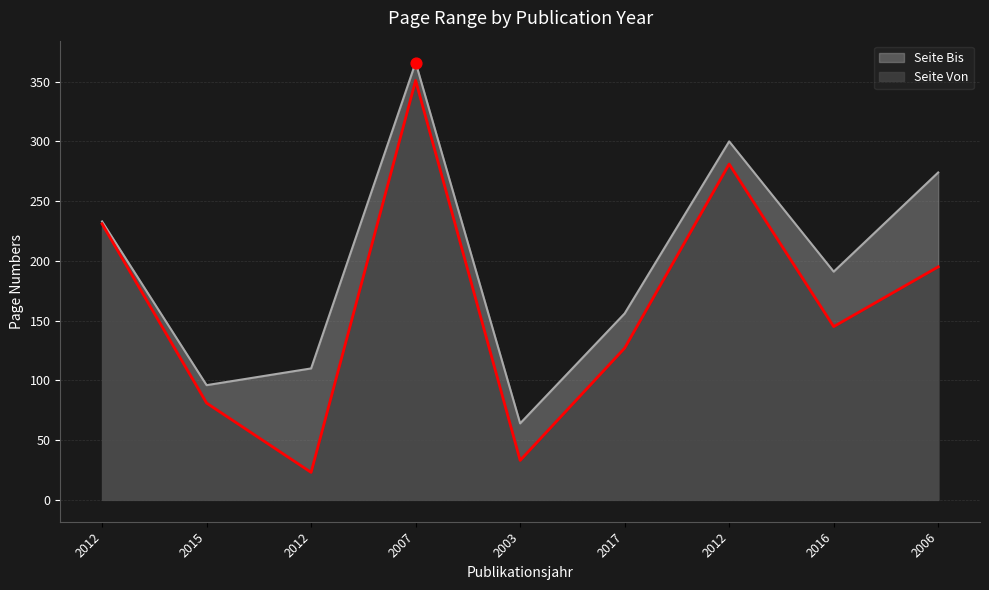

At which category is the sum across all series the highest?

2007